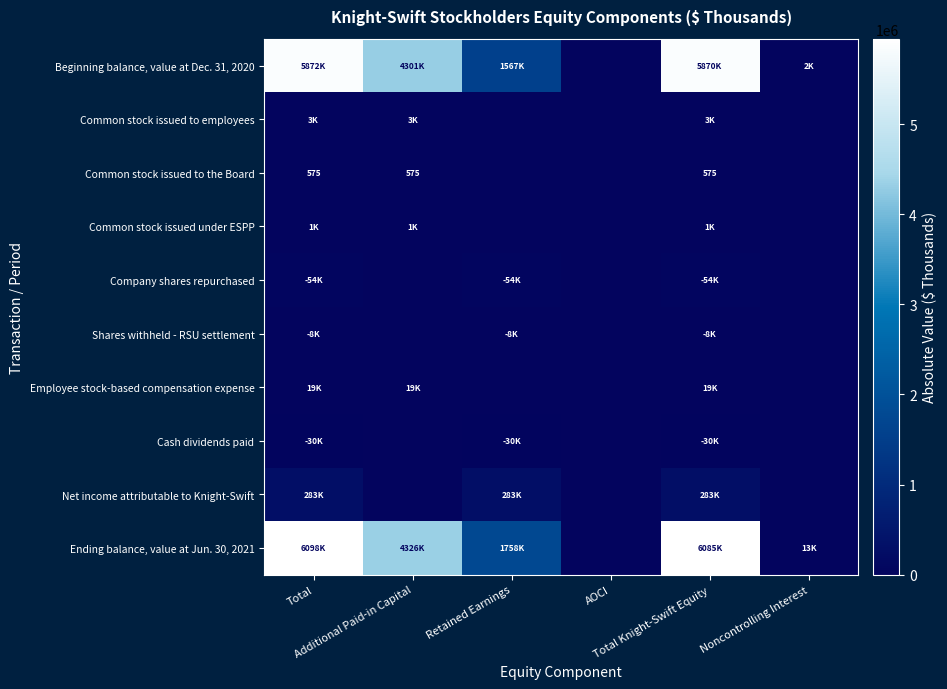

Rank the series at Total from lowest to highest value.

Common stock issued to the Board, Common stock issued under ESPP, Common stock issued to employees, Shares withheld - RSU settlement, Employee stock-based compensation expense, Cash dividends paid, Company shares repurchased, Net income attributable to Knight-Swift, Beginning balance, value at Dec. 31, 2020, Ending balance, value at Jun. 30, 2021